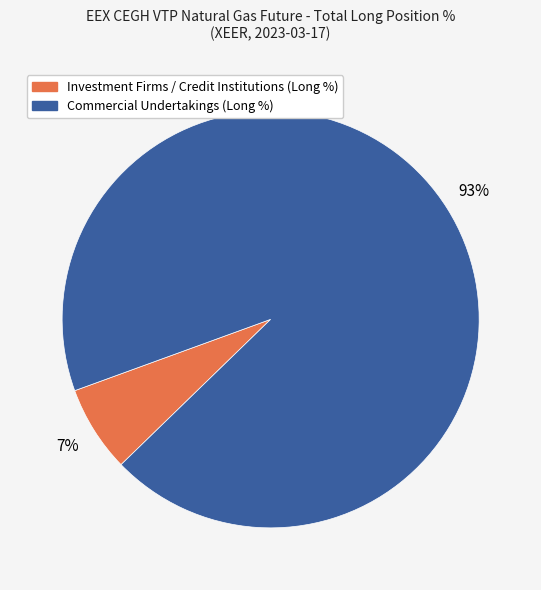

Combined, do Commercial Undertakings (Long %) and Investment Firms / Credit Institutions (Long %) account for over 50%?

Yes